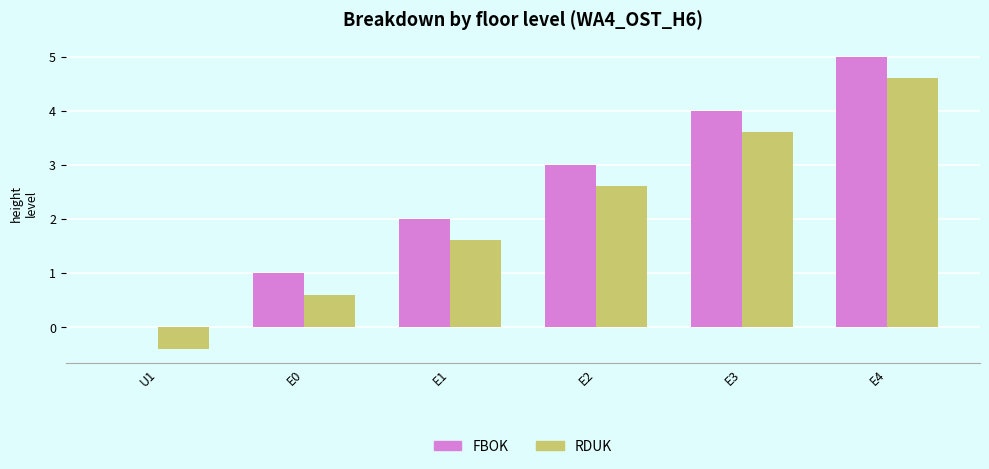

At which label does RDUK first exceed 2?

E2